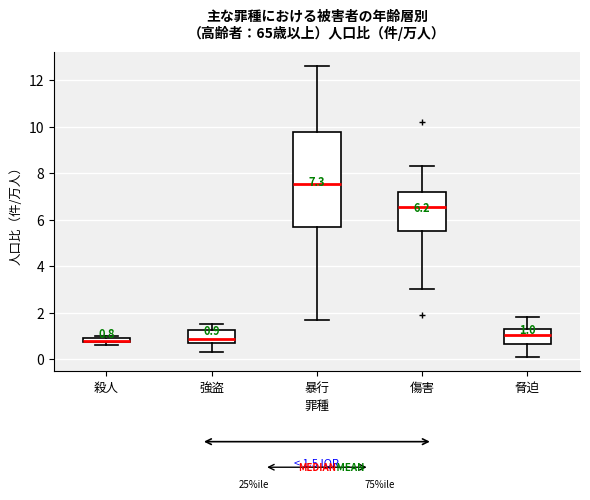

Comparing the boxes themselves (not the whiskers), which one is the tallest?

暴行